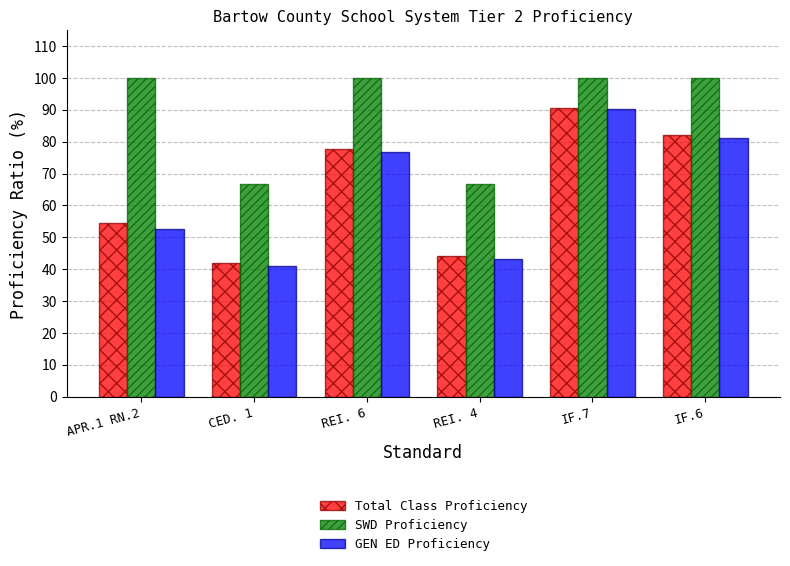

The value of SWD Proficiency at IF.6 is 100.0. True or false?

True